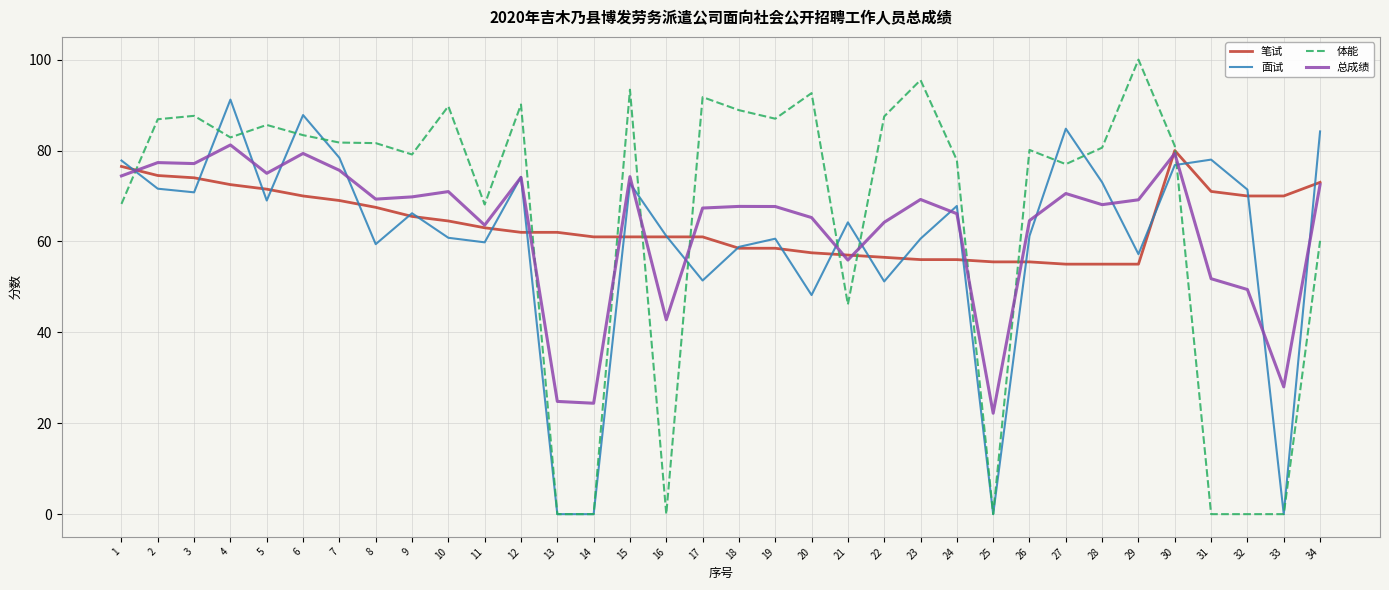

At which category does the chart reach its peak across all series?

29